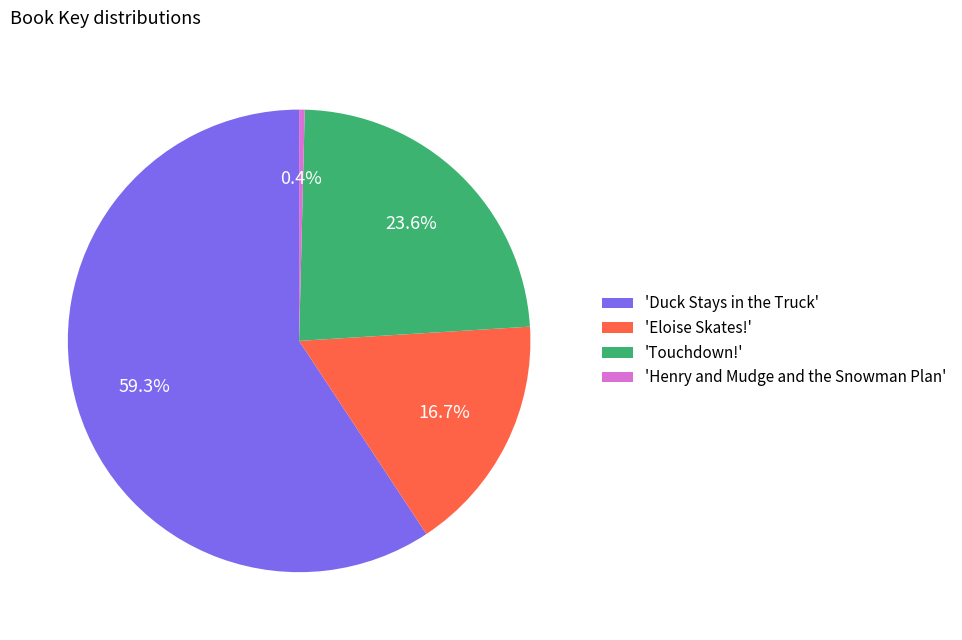

Between 'Eloise Skates!' and 'Duck Stays in the Truck', which is larger?

'Duck Stays in the Truck'